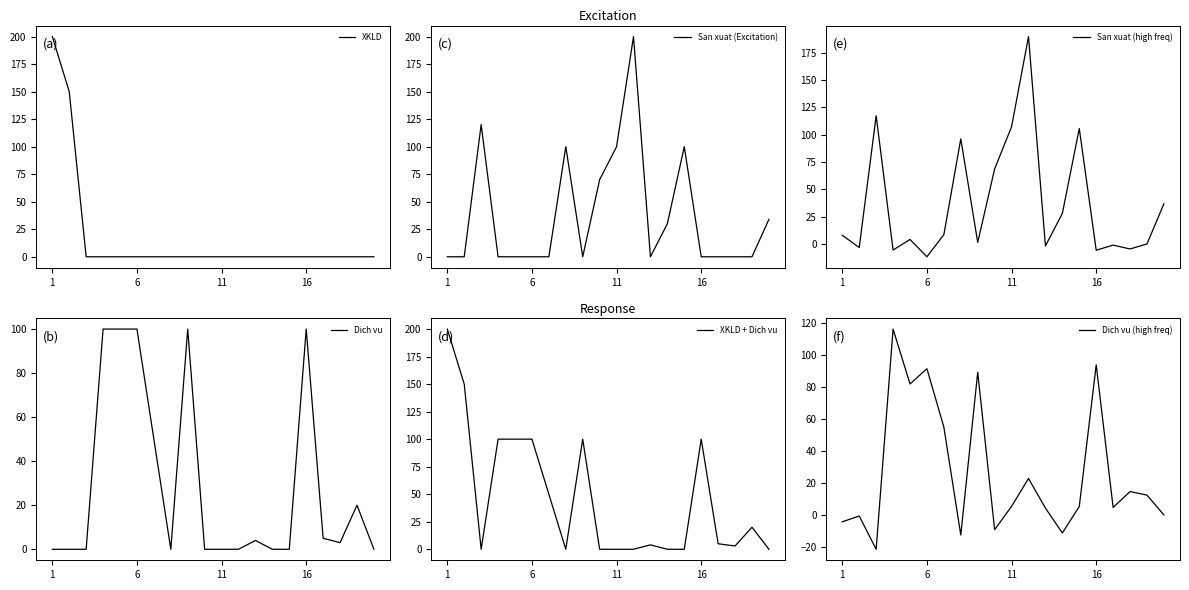

How many negative values does the Dich vu (high freq) series have?

6